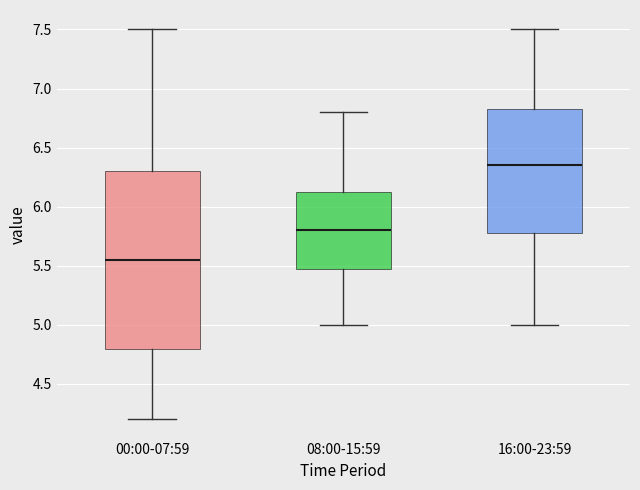

Reading left to right, read every box against the y-axis: the position of its median line, the range the box covers, and the ends of its whiskers. The values are not printed on the chart, so give them approximately, as read against the axis.

00:00-07:59: median 5.55, box 4.80 to 6.30, whiskers 4.20 to 7.50
08:00-15:59: median 5.80, box 5.50 to 6.15, whiskers 5.00 to 6.80
16:00-23:59: median 6.35, box 5.80 to 6.85, whiskers 5.00 to 7.50